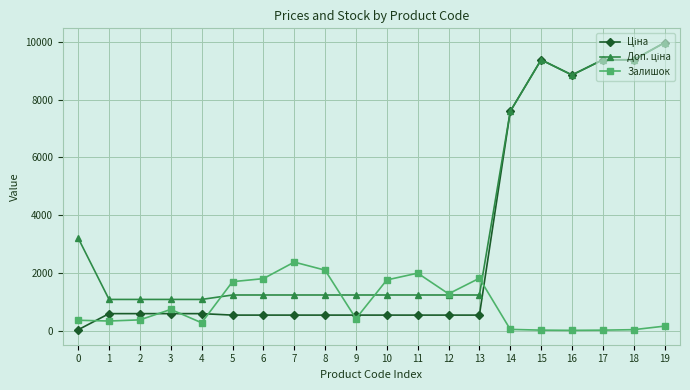

What is the value of the Залишок point at the 2nd from the left?

334.0